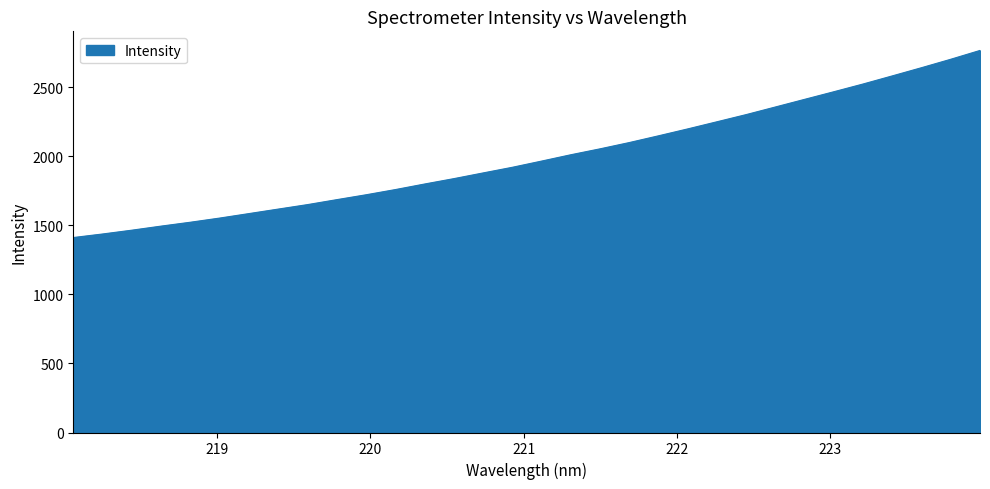

What is the difference between the maximum and minimum values?

1354.4